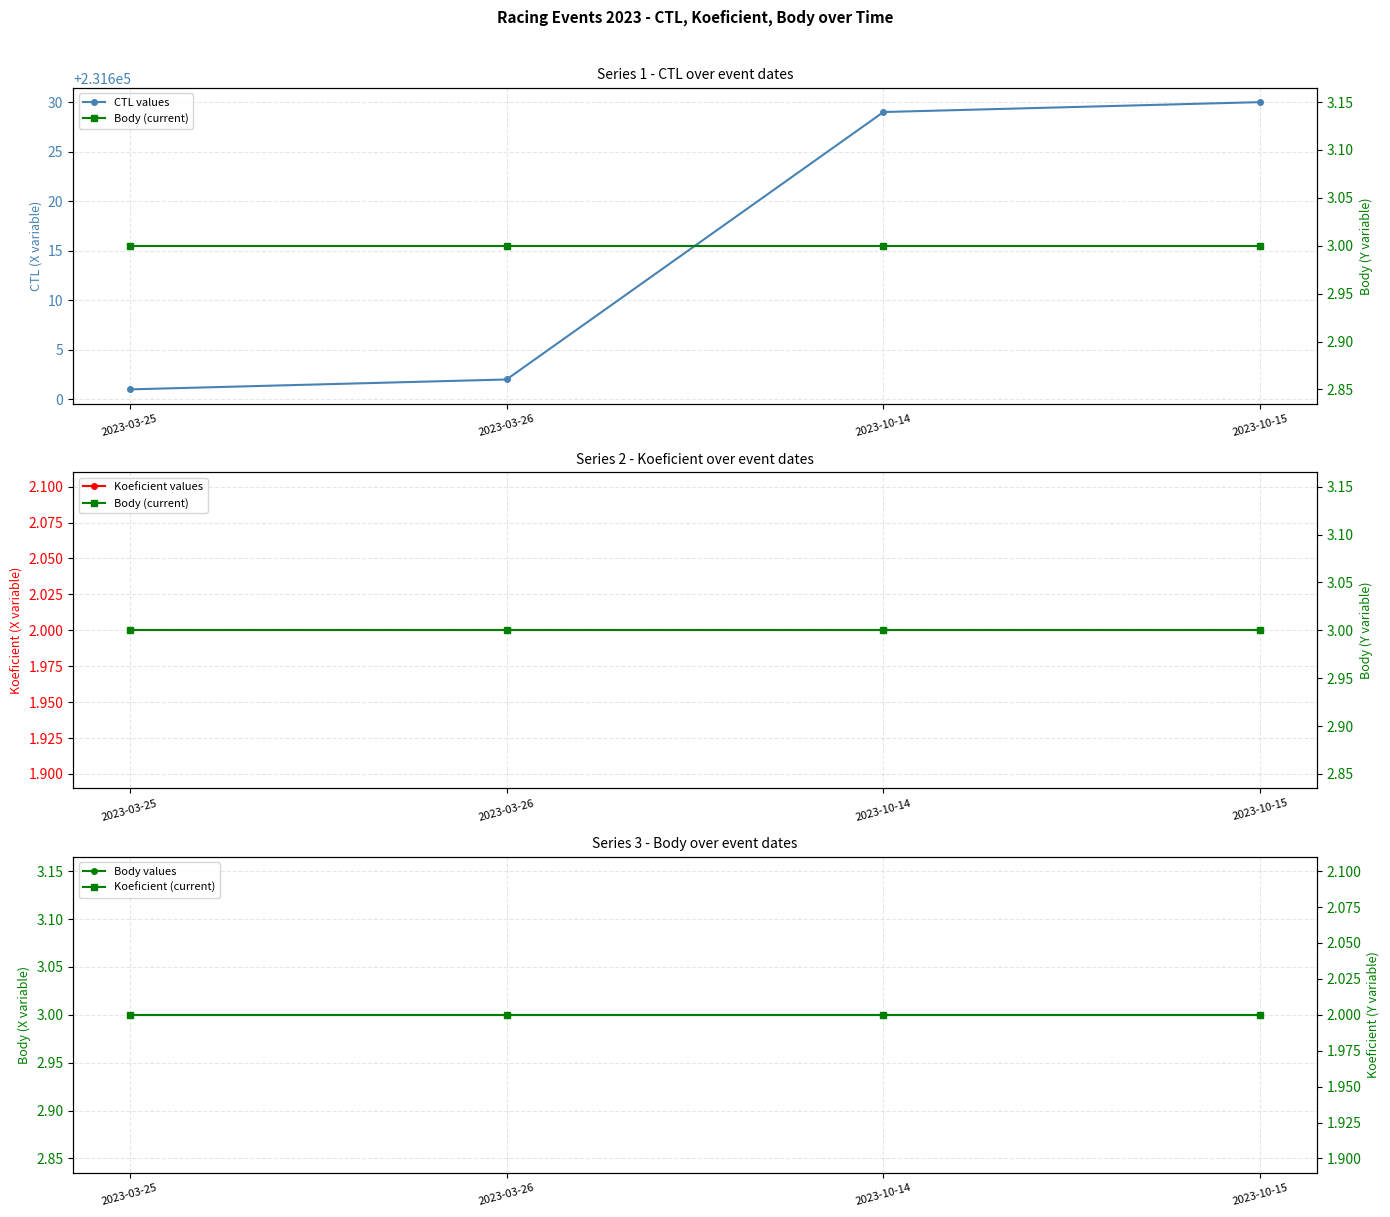

Reading left to right, what are all the values shown in this chart?

CTL values: 231601	231602	231629	231630
Koeficient values: 2	2	2	2
Body values: 3	3	3	3
Body (current): 3	3	3	3
Koeficient (current): 2	2	2	2